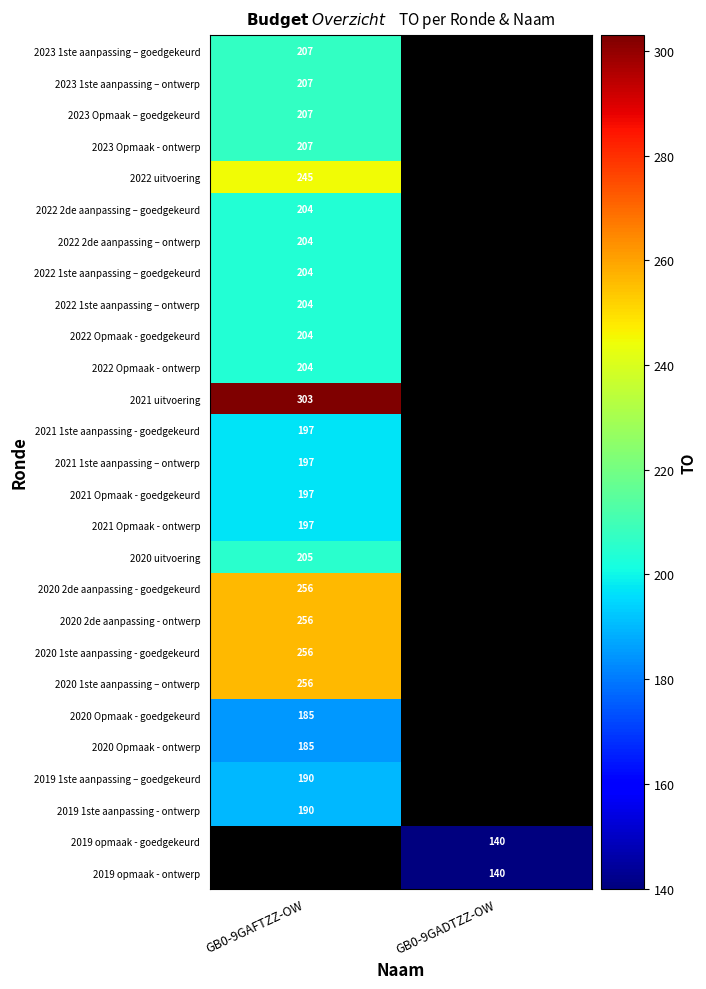

Is it true that 2019 1ste aanpassing - ontwerp equals 190 at GB0-9GAFTZZ-OW?

True